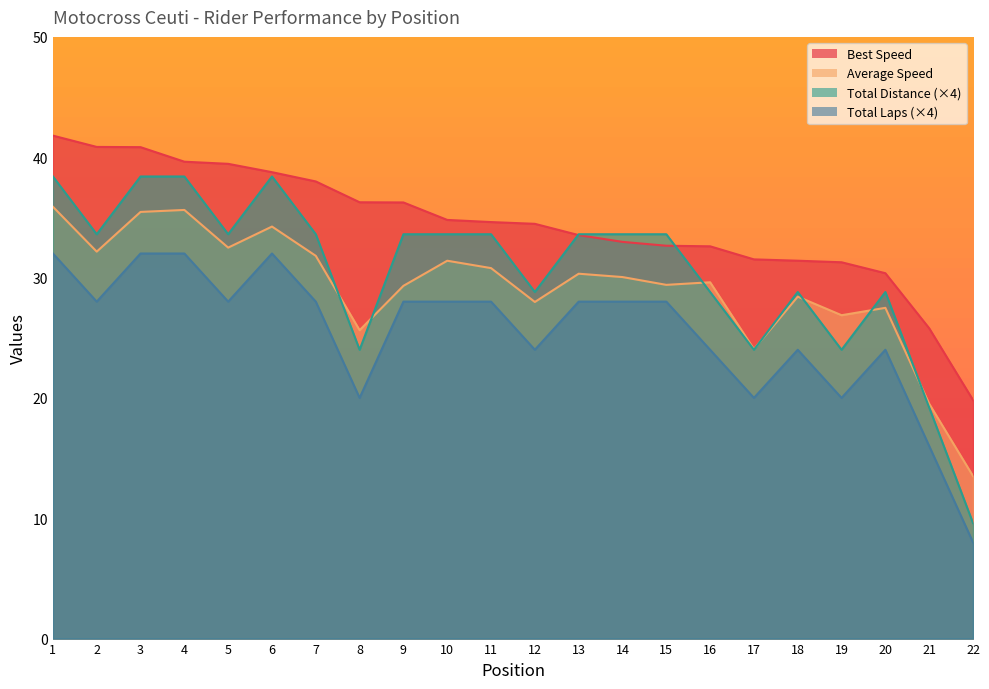

The Best Speed series shows 36.3 at 8. True or false?

True